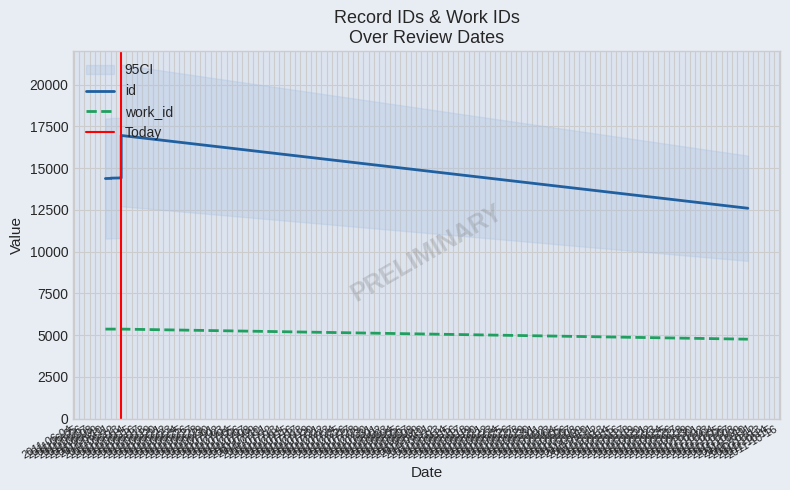

What is the label of the 8th point from the right?

2004-01-07